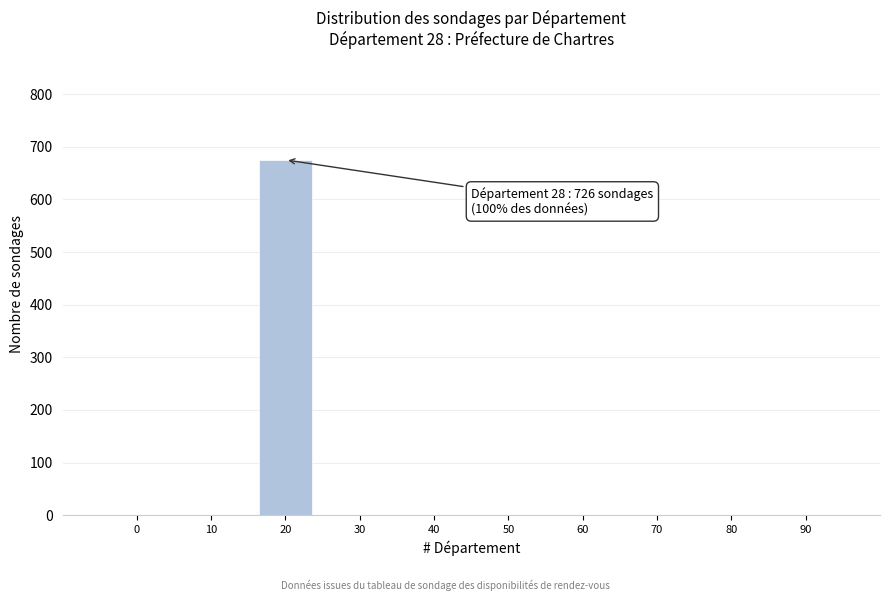

Reading left to right, what are all the values shown in this chart?

0=0	10=0	20=675	30=0	40=0	50=0	60=0	70=0	80=0	90=0